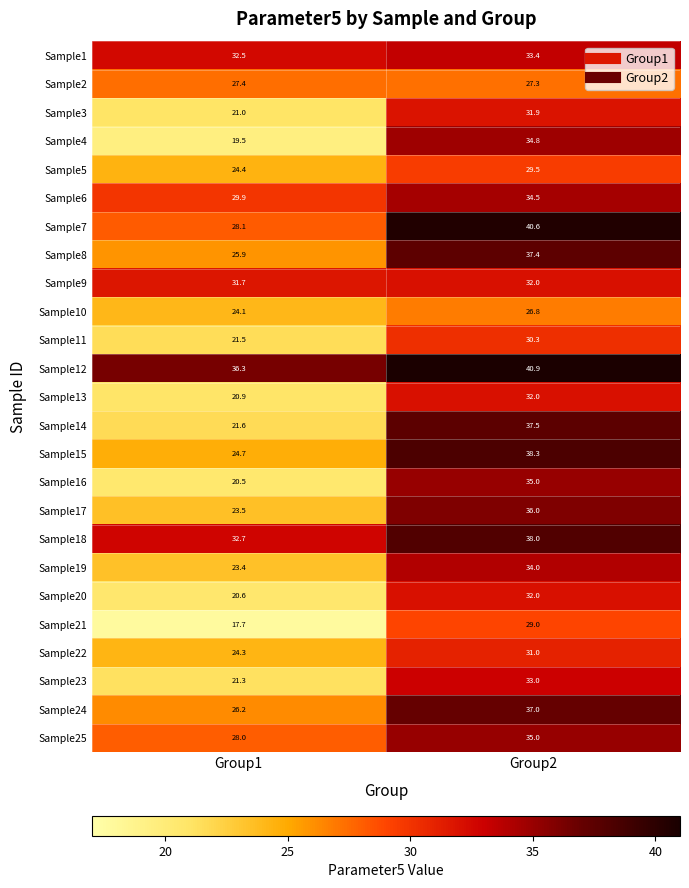

Which category has the lowest value across all series?

Group1